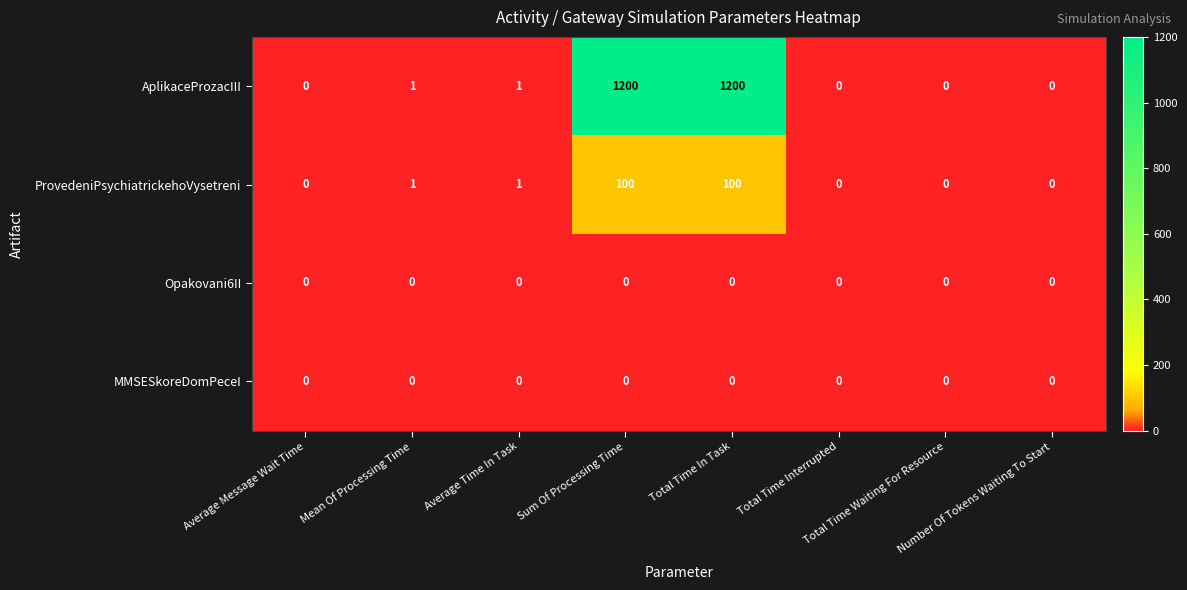

What is the difference between the maximum and minimum values in the AplikaceProzacIII series?

1200